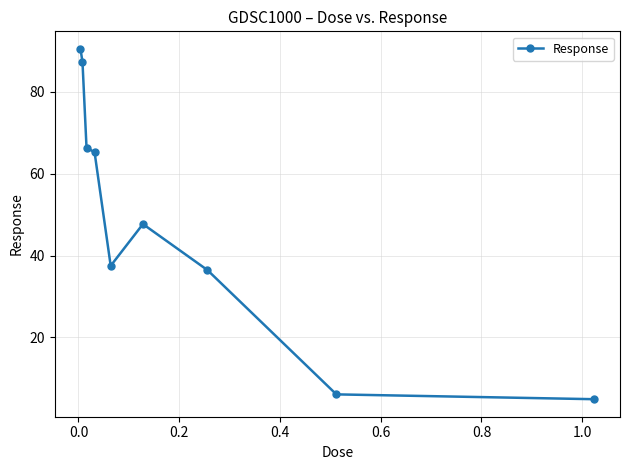

What is the difference between the maximum and minimum values?

85.6